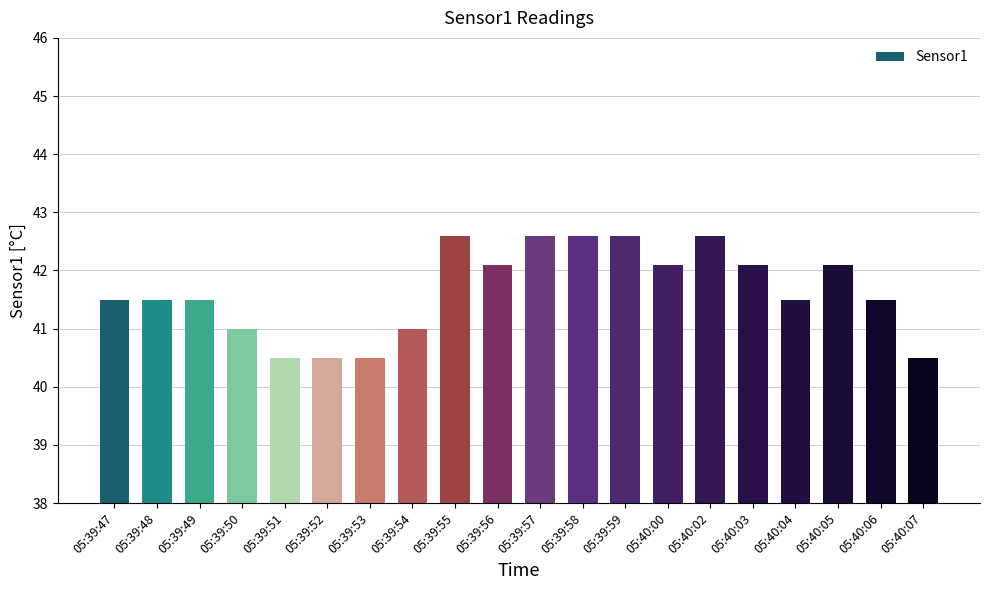

True or false: the data shows 20.5 at 05:39:58.

False